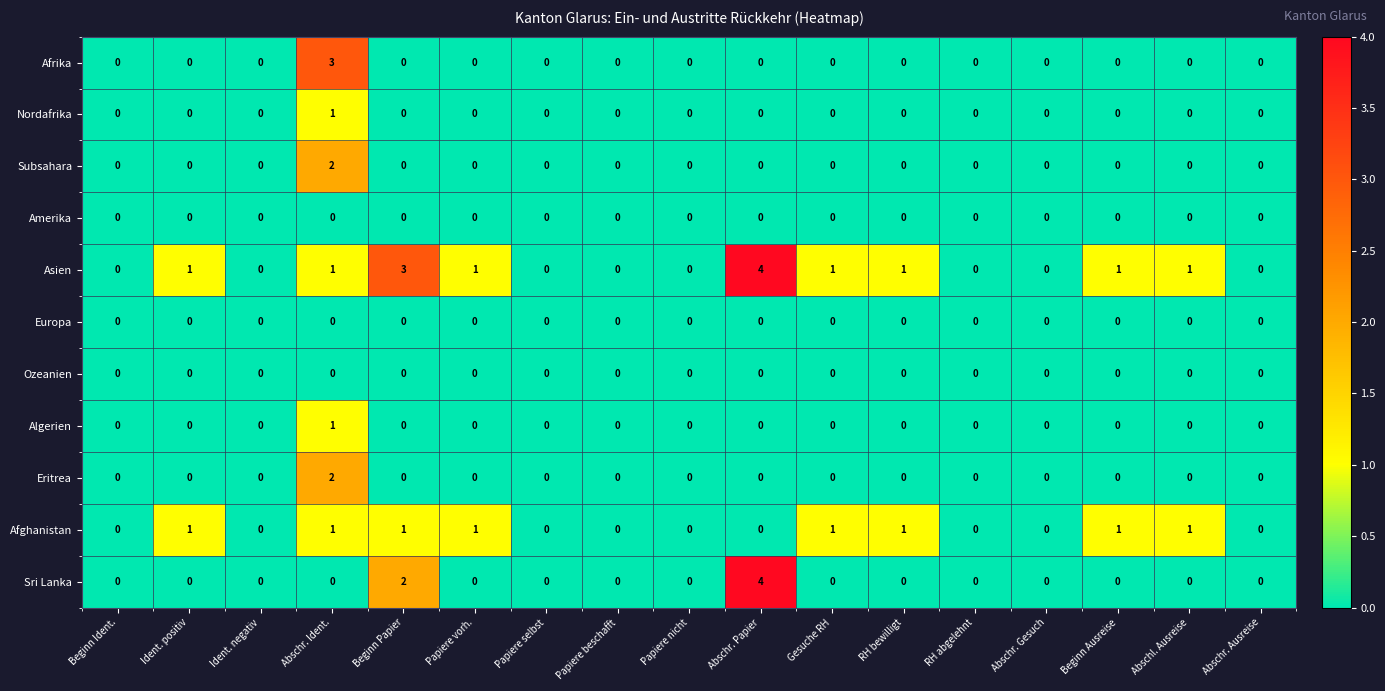

At which category is the sum across all series the highest?

Abschr. Ident.